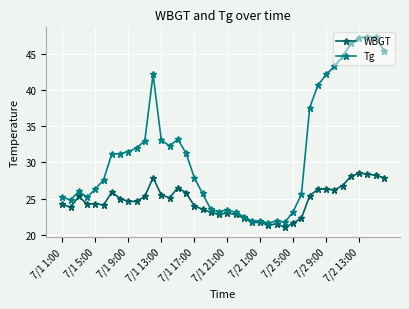

Which series has the widest spread of values?

Tg